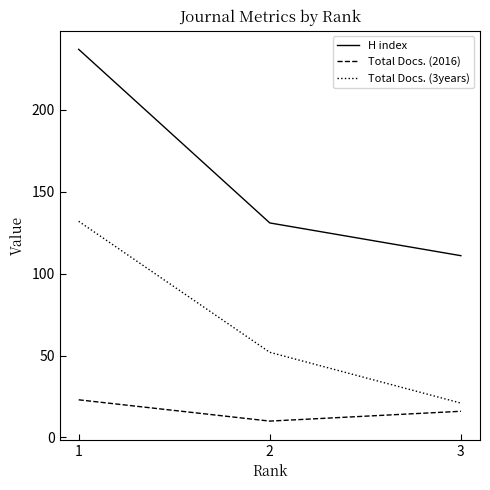

What value does the Total Docs. (3years) series have at 1?

132